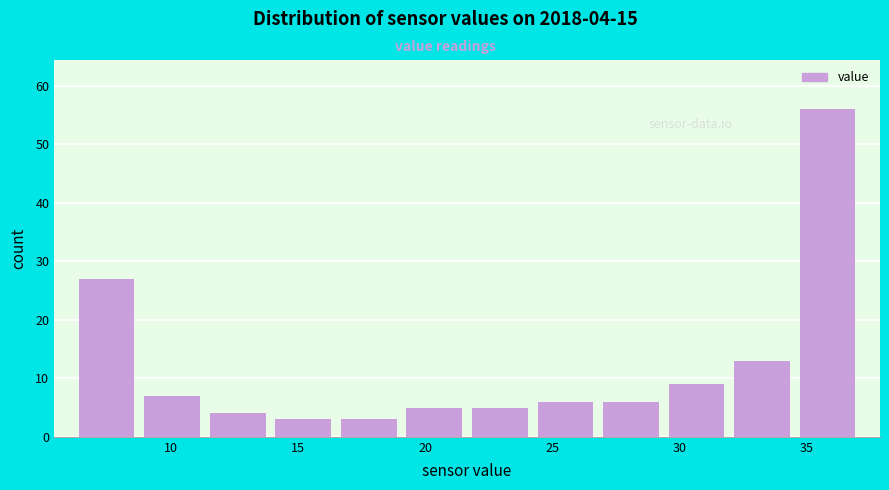

Over which range of the x-axis is the bar tallest?

34.5 to 37.0